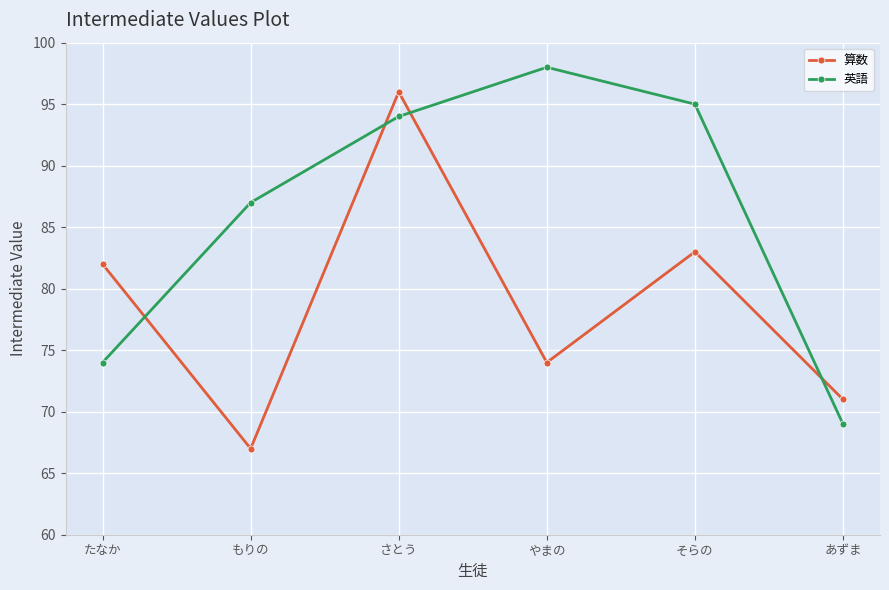

At which category is the sum across all series the highest?

さとう